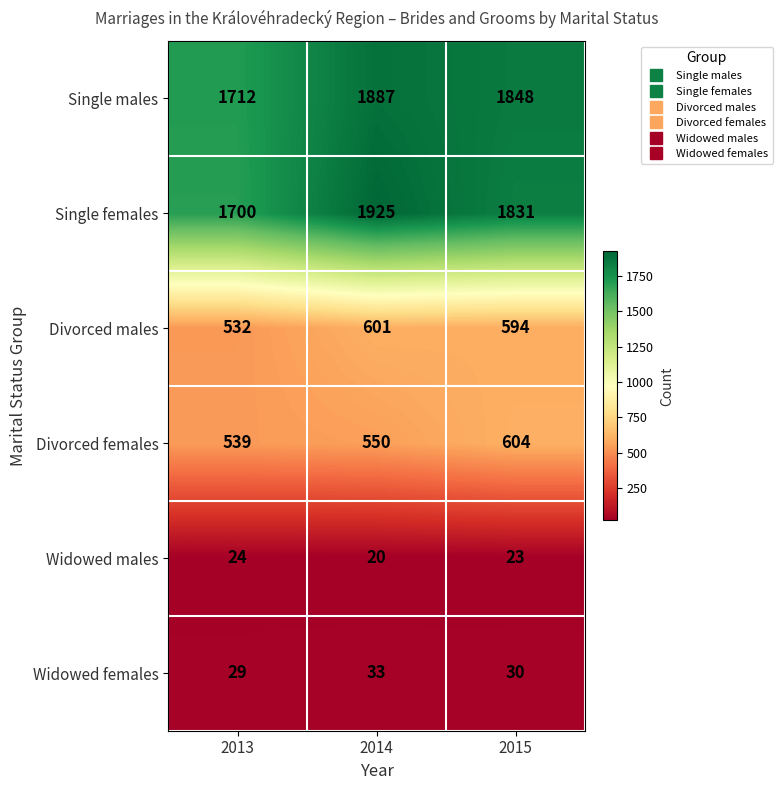

Reading left to right, what are all the values shown in this chart?

Single males: 2013=1712	2014=1887	2015=1848
Single females: 2013=1700	2014=1925	2015=1831
Divorced males: 2013=532	2014=601	2015=594
Divorced females: 2013=539	2014=550	2015=604
Widowed males: 2013=24	2014=20	2015=23
Widowed females: 2013=29	2014=33	2015=30